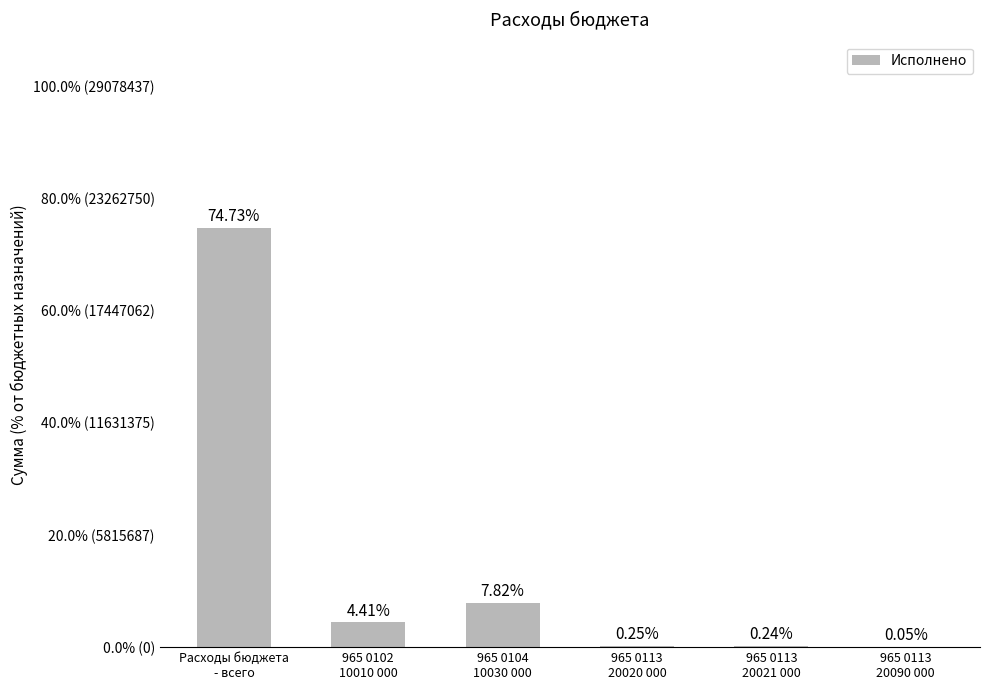

What is the smallest value displayed?

0.1